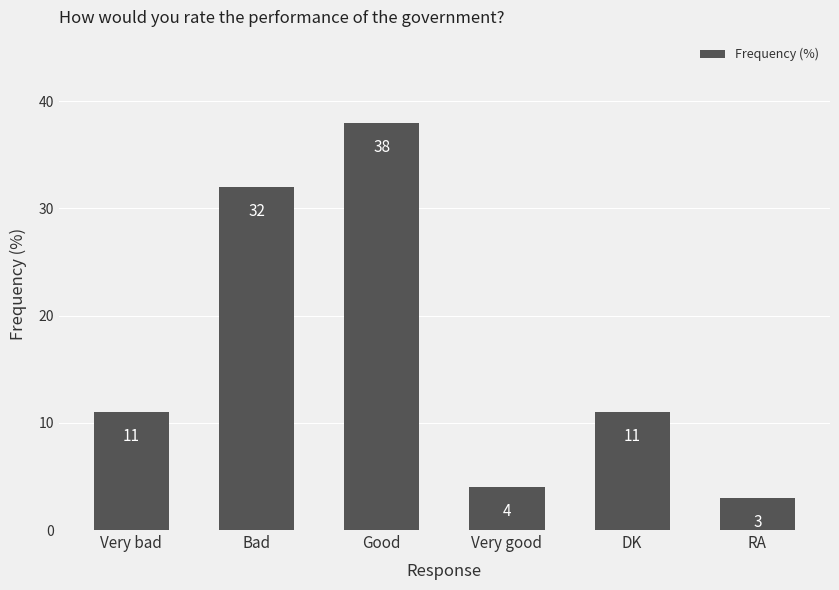

Which category has the lowest value across all series?

RA